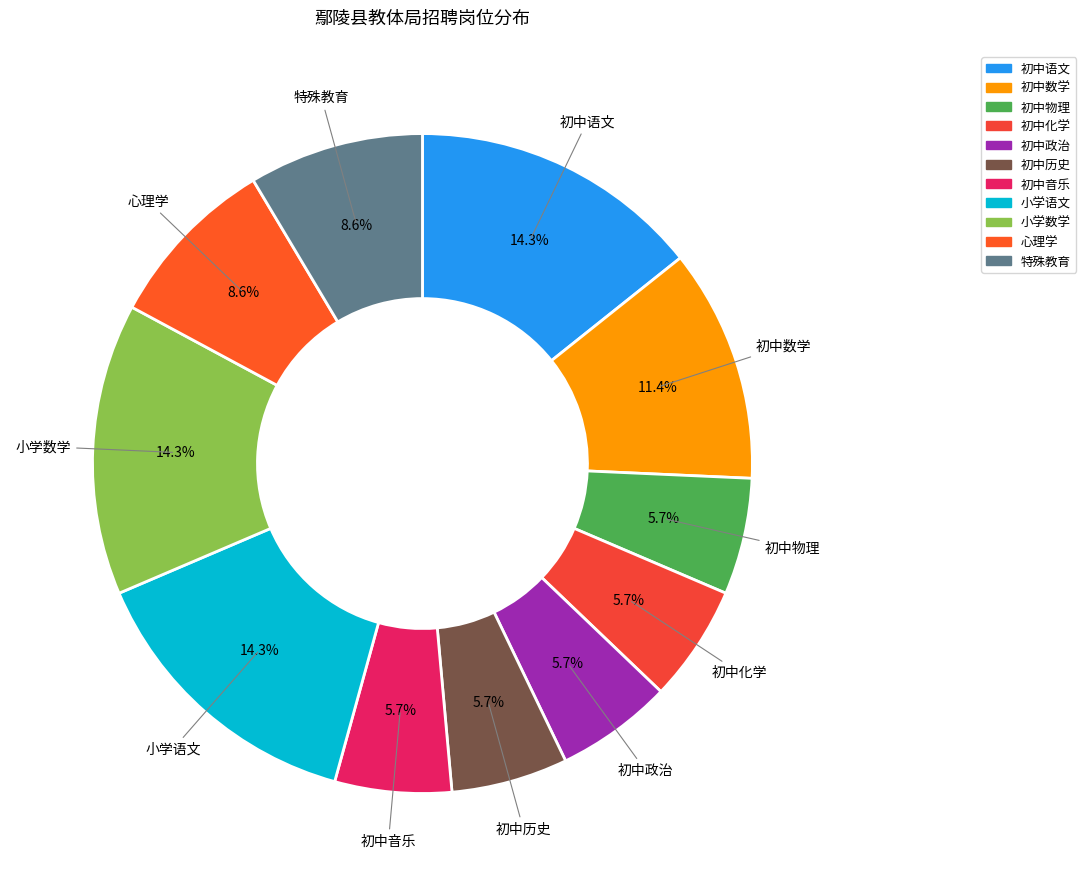

To the nearest percent, what portion does 初中物理 represent?

6%